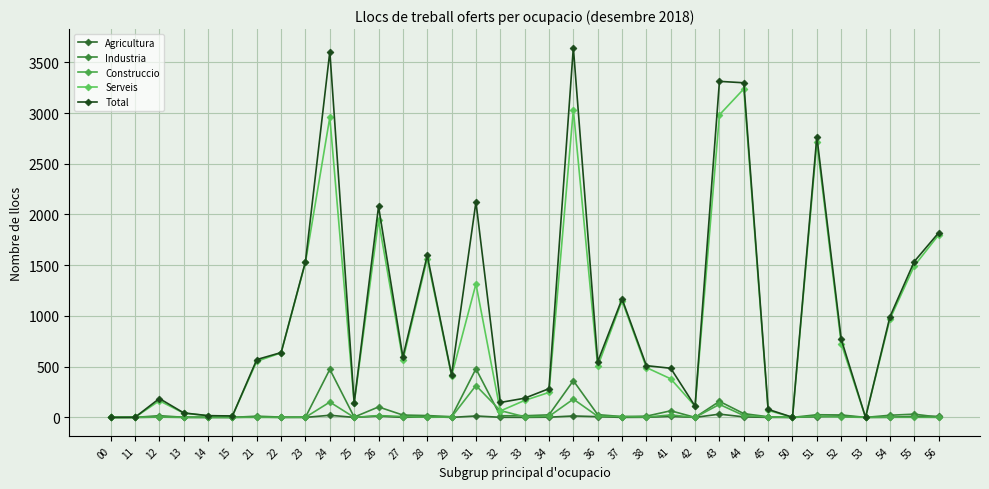

What is the sum of all Serveis values?

31981